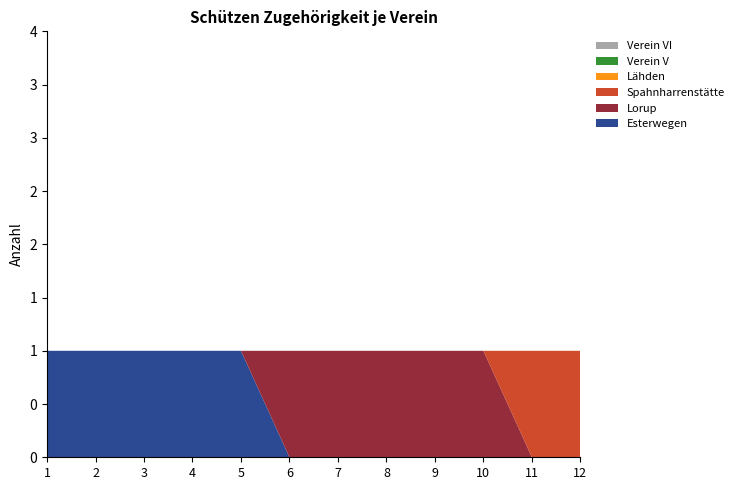

Reading left to right, what are all the values shown in this chart?

Esterwegen: 1	1	1	1	1	0	0	0	0	0	0	0
Lorup: 0	0	0	0	0	1	1	1	1	1	0	0
Spahnharrenstätte: 0	0	0	0	0	0	0	0	0	0	1	1
Lähden: 0	0	0	0	0	0	0	0	0	0	0	0
Verein V: 0	0	0	0	0	0	0	0	0	0	0	0
Verein VI: 0	0	0	0	0	0	0	0	0	0	0	0